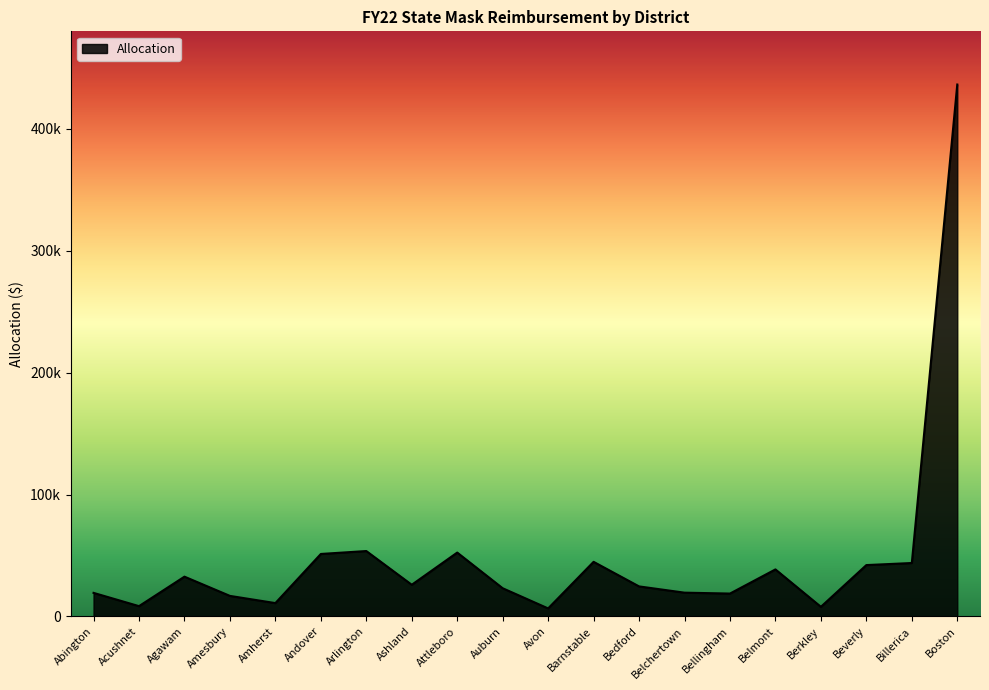

What is the average value?

48843.2